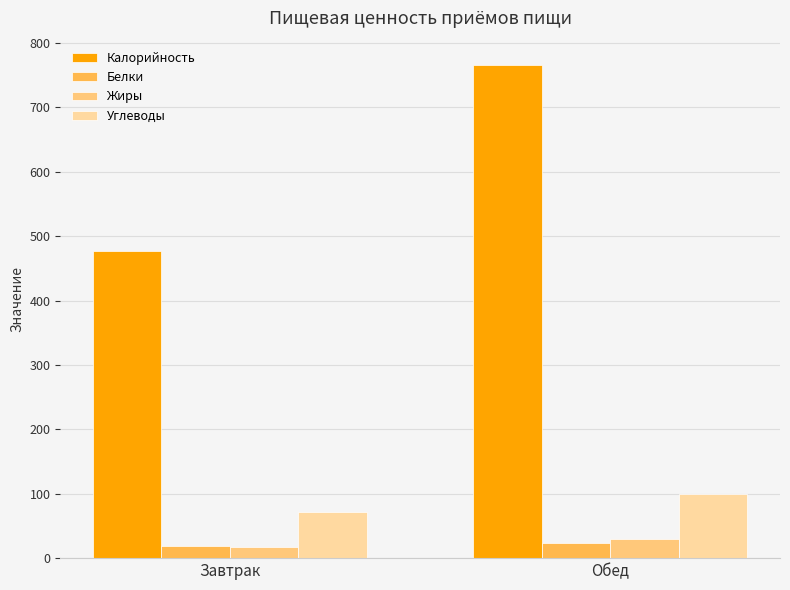

At how many categories does at least one series exceed 580?

1